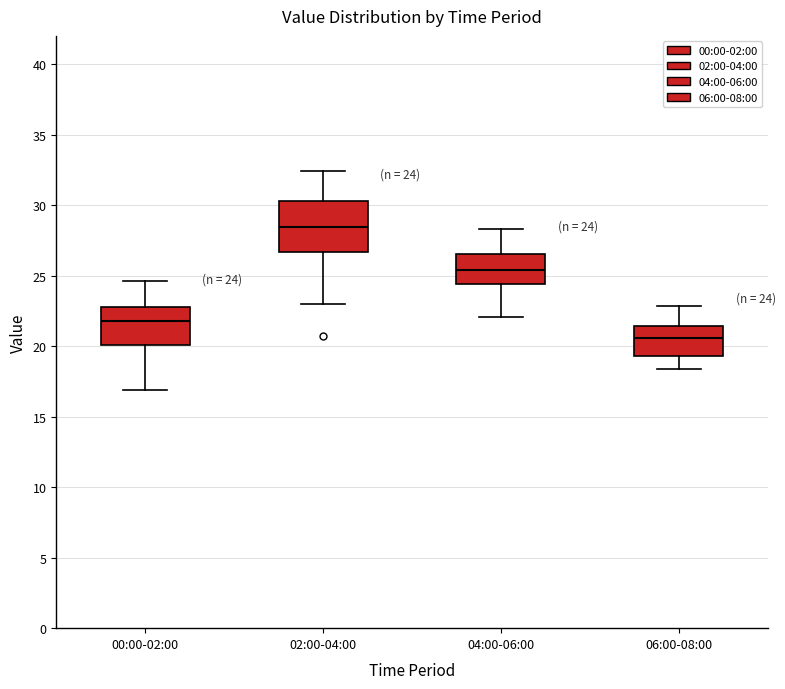

Which box is the tallest, from its lower edge to its upper edge?

02:00-04:00